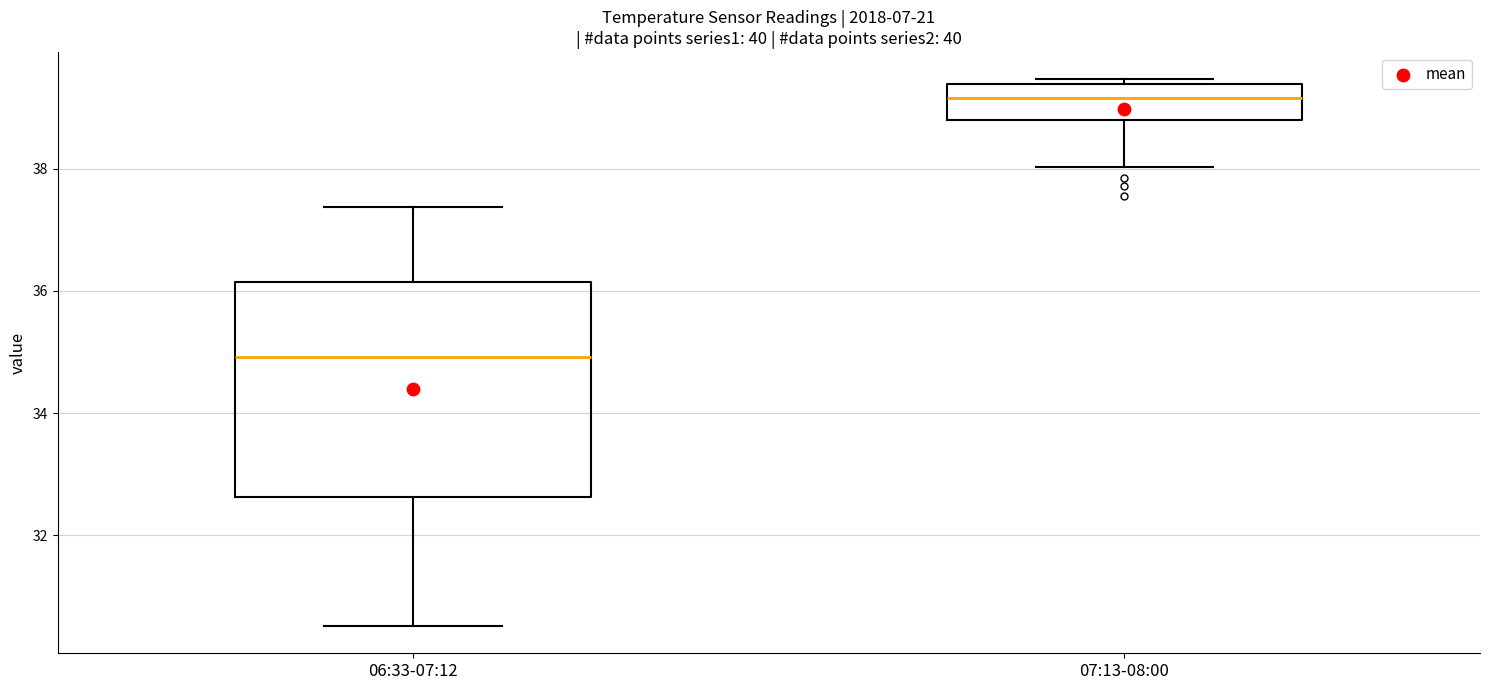

Reading left to right, read every box against the y-axis: the position of its median line, the range the box covers, and the ends of its whiskers. The values are not printed on the chart, so give them approximately, as read against the axis.

06:33-07:12: median 35.0, box 32.6 to 36.2, whiskers 30.6 to 37.4
07:13-08:00: median 39.2, box 38.8 to 39.4, whiskers 38.0 to 39.4 (just above the box's upper edge)